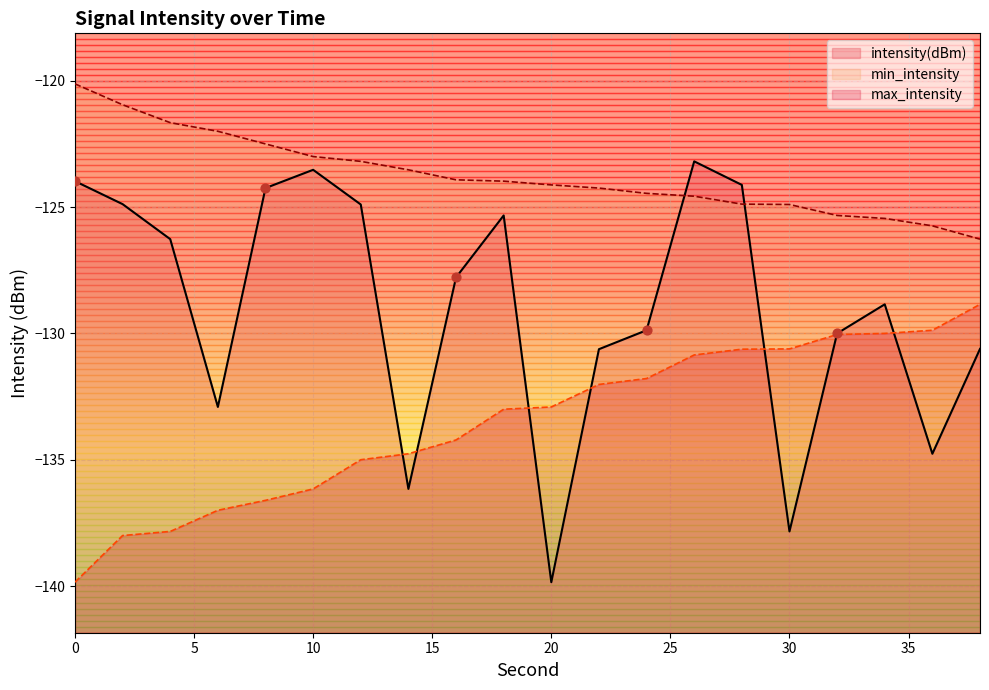

Is the value of min_intensity at 14 greater than the value of max_intensity at 6?

Yes